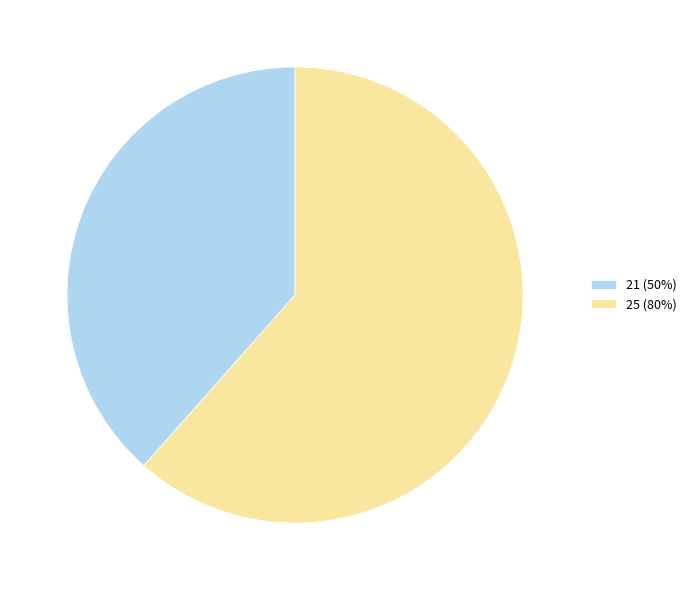

What is the ratio of the value at 21 (50%) to the value at 25 (80%)?

0.6